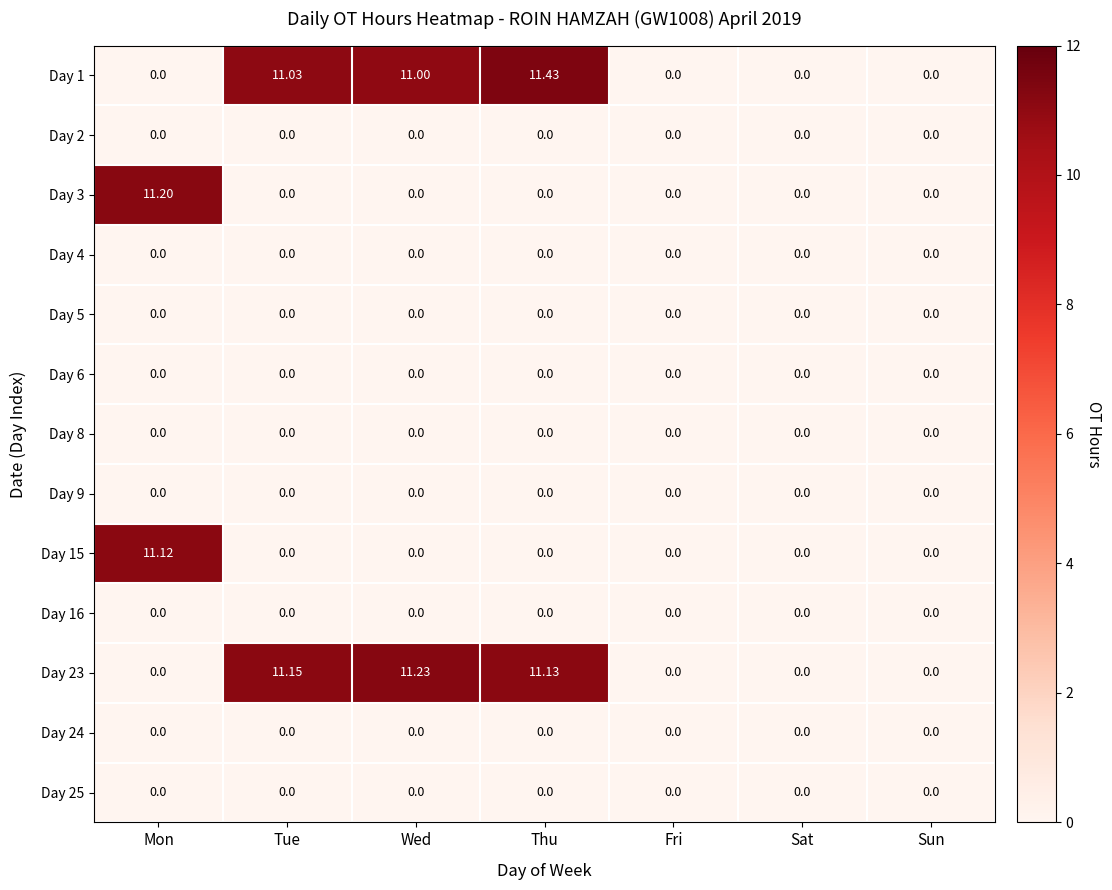

Which category has the highest value across all series?

Thu